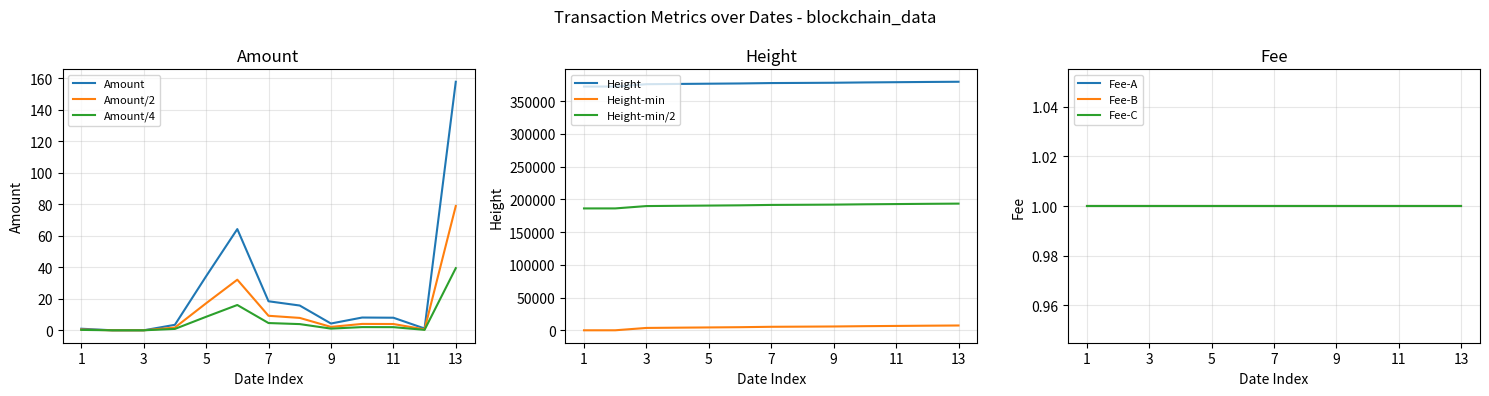

What is the spread (max minus min) of values at 2017-07-01?

190775.8